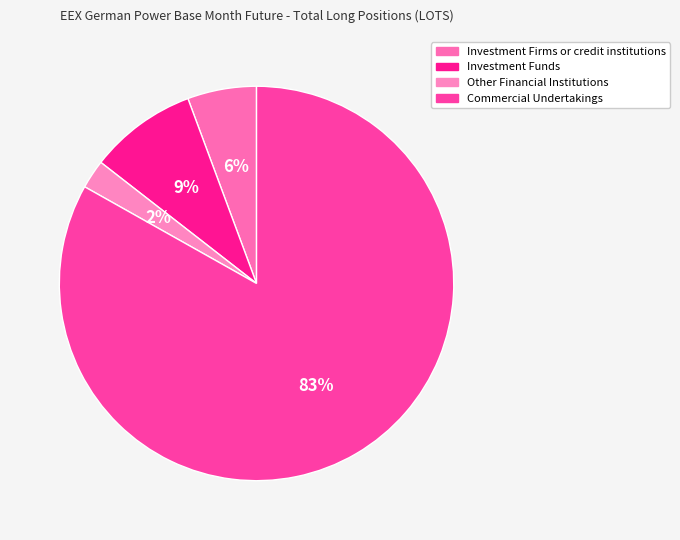

How many segments does this pie chart have?

4